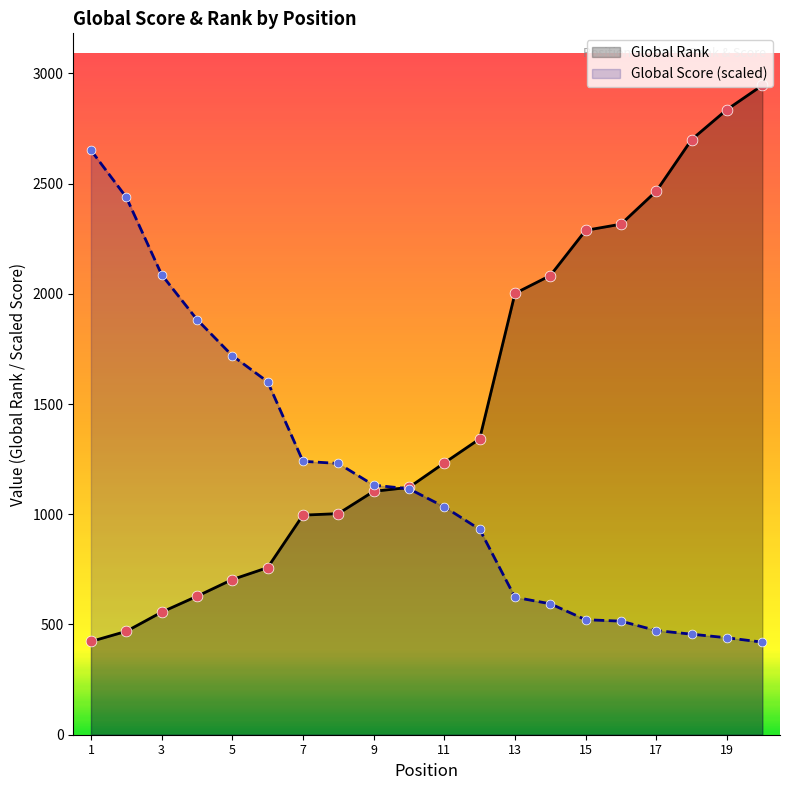

At which category is the sum across all series the highest?

20